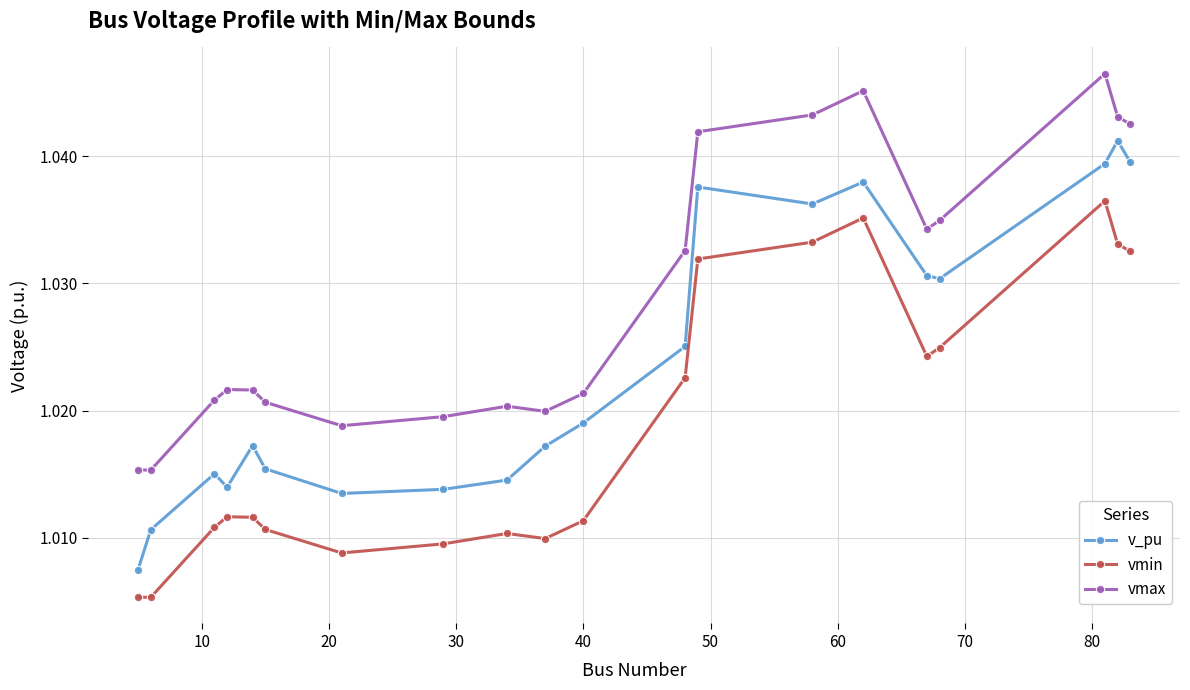

Rank the series by their average value, from highest to lowest.

vmax, v_pu, vmin